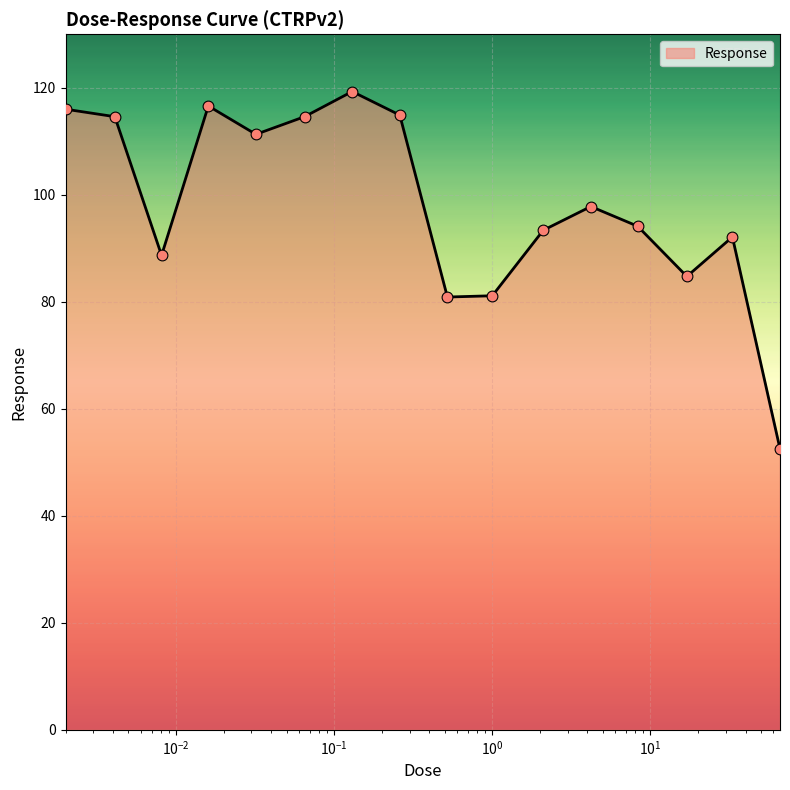

What is the difference between the maximum and minimum values?

66.8